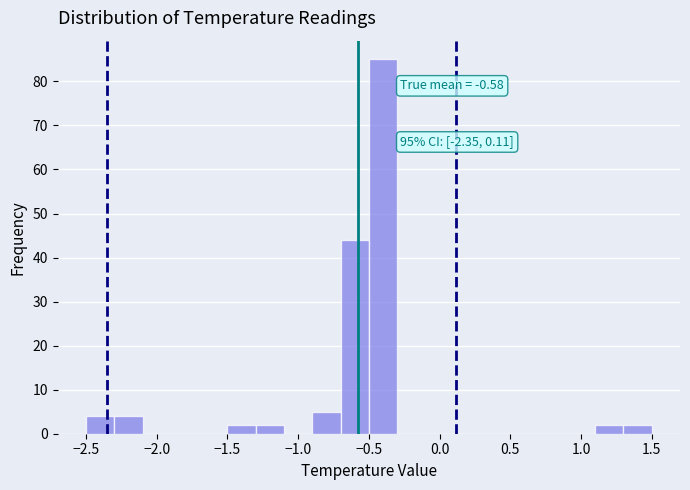

Which range on the x-axis has the tallest bar?

-0.5 to -0.3